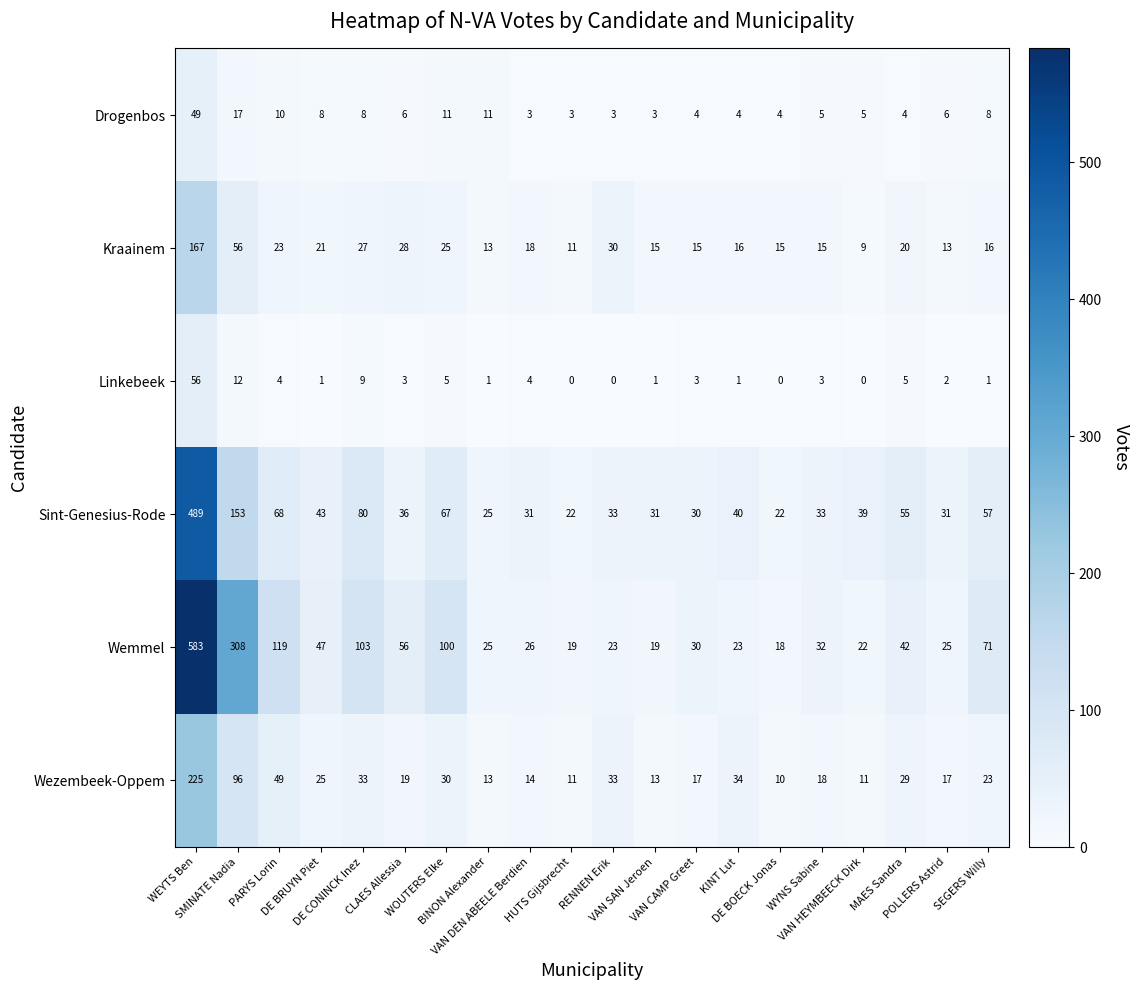

Which category has the highest value across all series?

WEYTS Ben